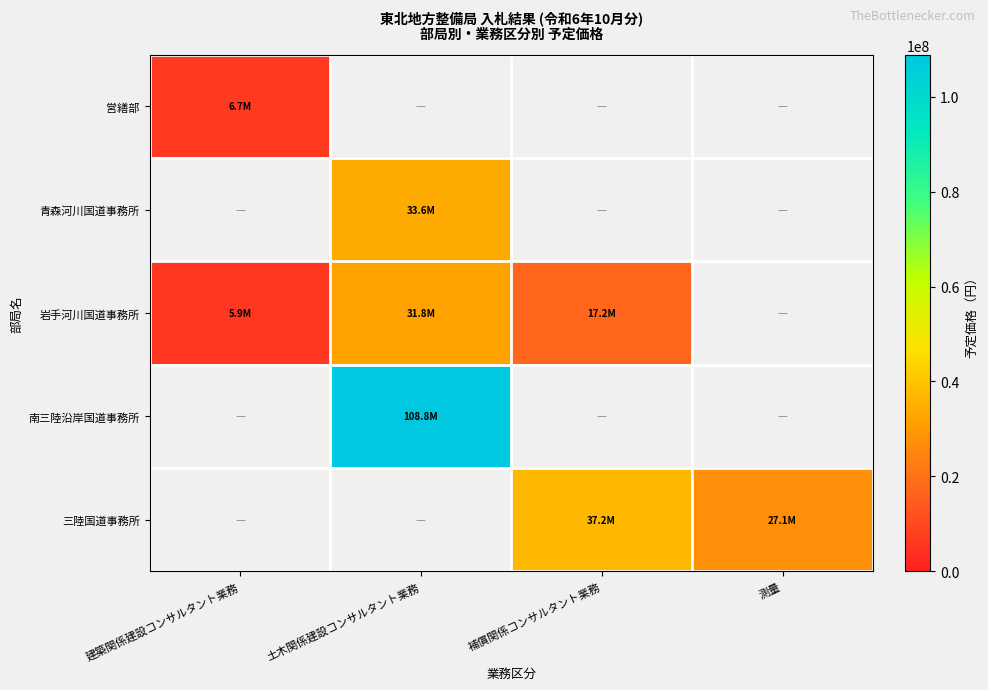

Rank the series at 土木関係建設コンサルタント業務 from lowest to highest value.

岩手河川国道事務所, 営繕部, 青森河川国道事務所, 南三陸沿岸国道事務所, 三陸国道事務所